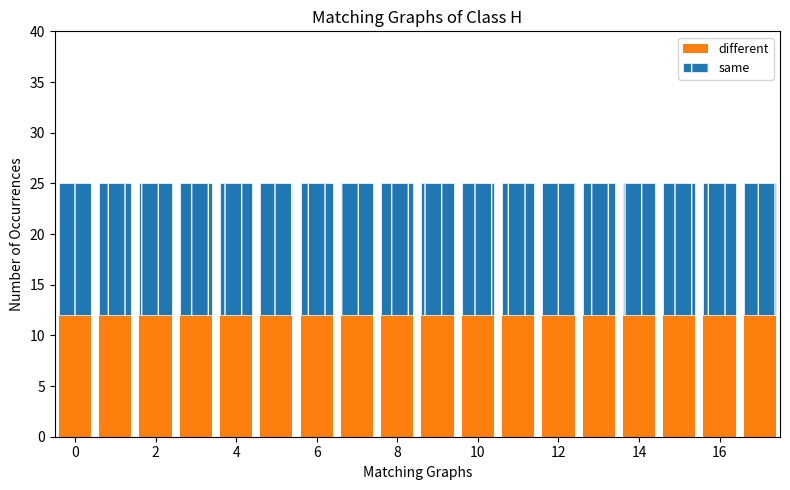

What is the minimum value for different?

12